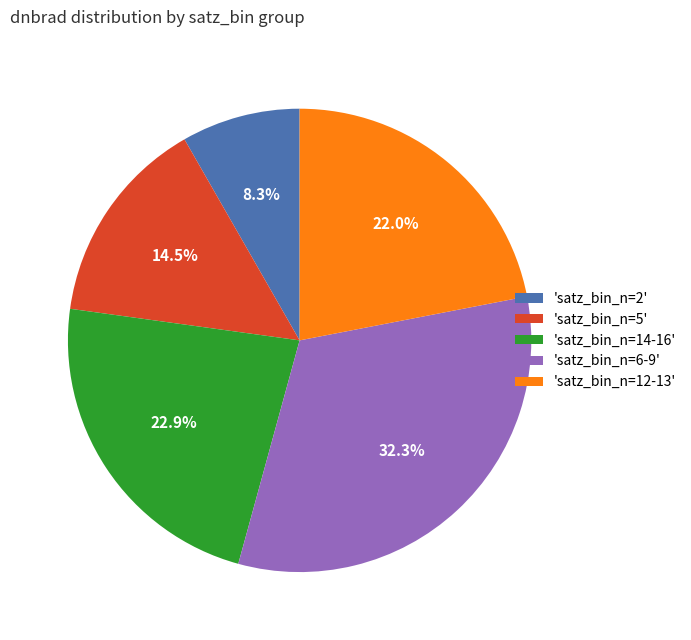

Approximately how many times larger is the value at 'satz_bin_n=6-9' compared to 'satz_bin_n=2'?

3.9